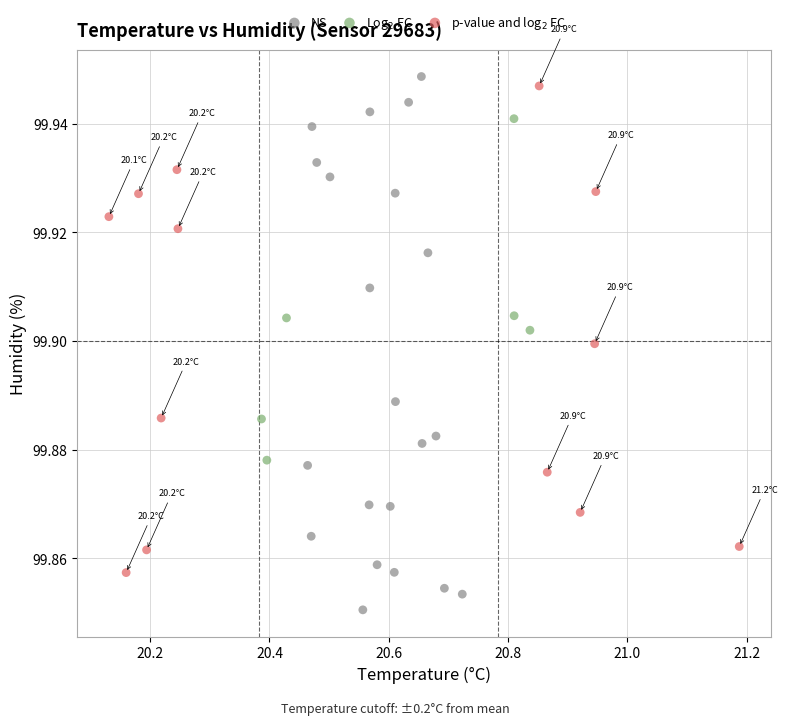

What are all the series names shown in the legend?

NS, Log$_2$ FC, p-value and log$_2$ FC